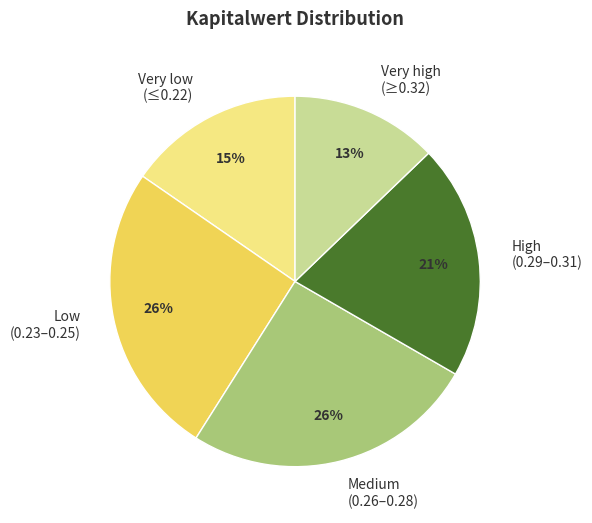

Is it true that Very low (≤0.22) is 15% of the pie?

True